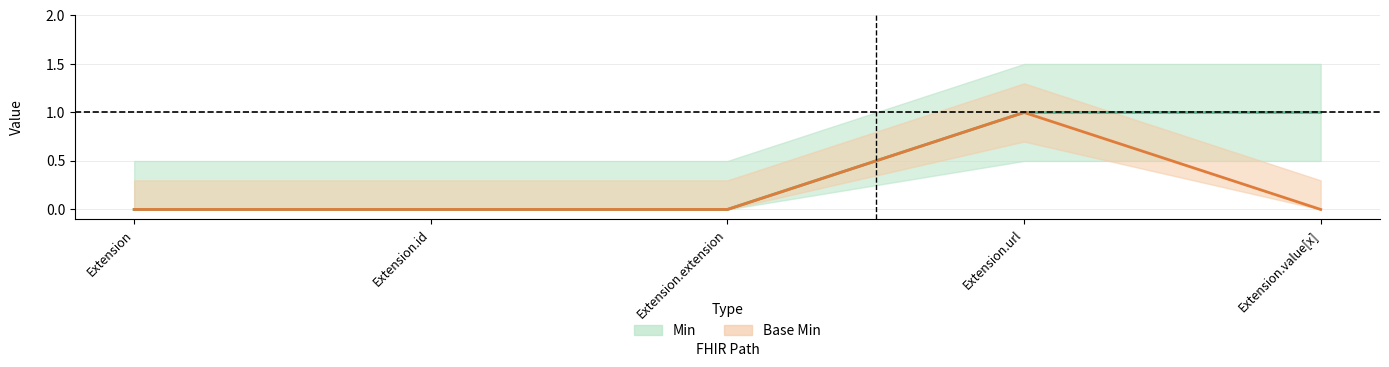

How many lines are shown in the chart?

2